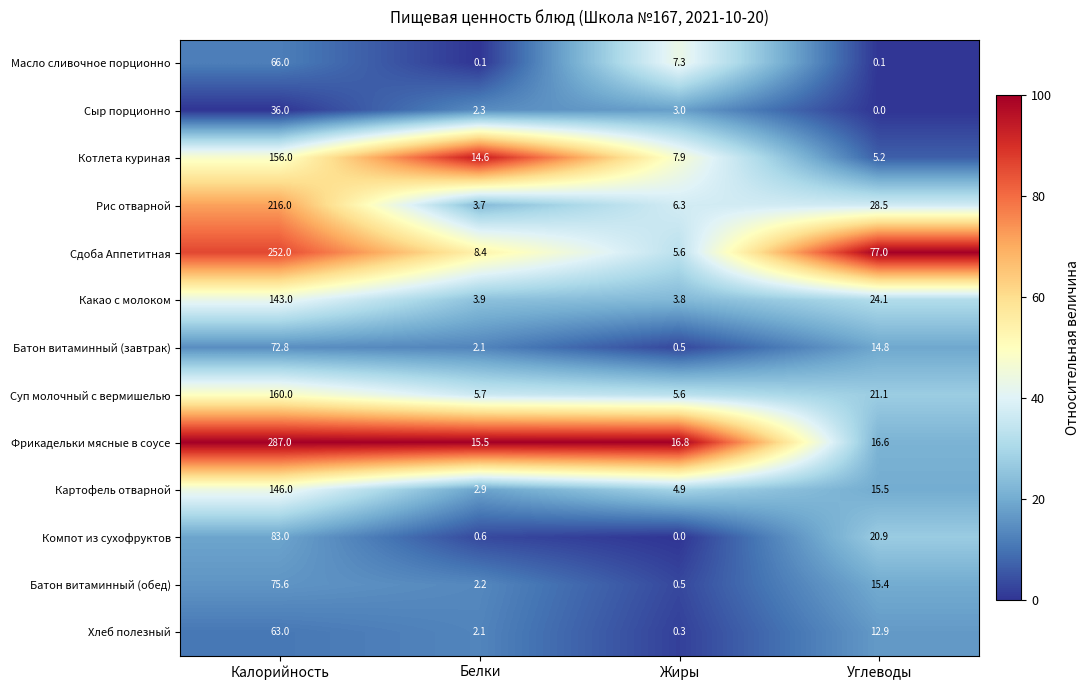

True or false: Хлеб полезный has a value of 63.0 at Калорийность.

True